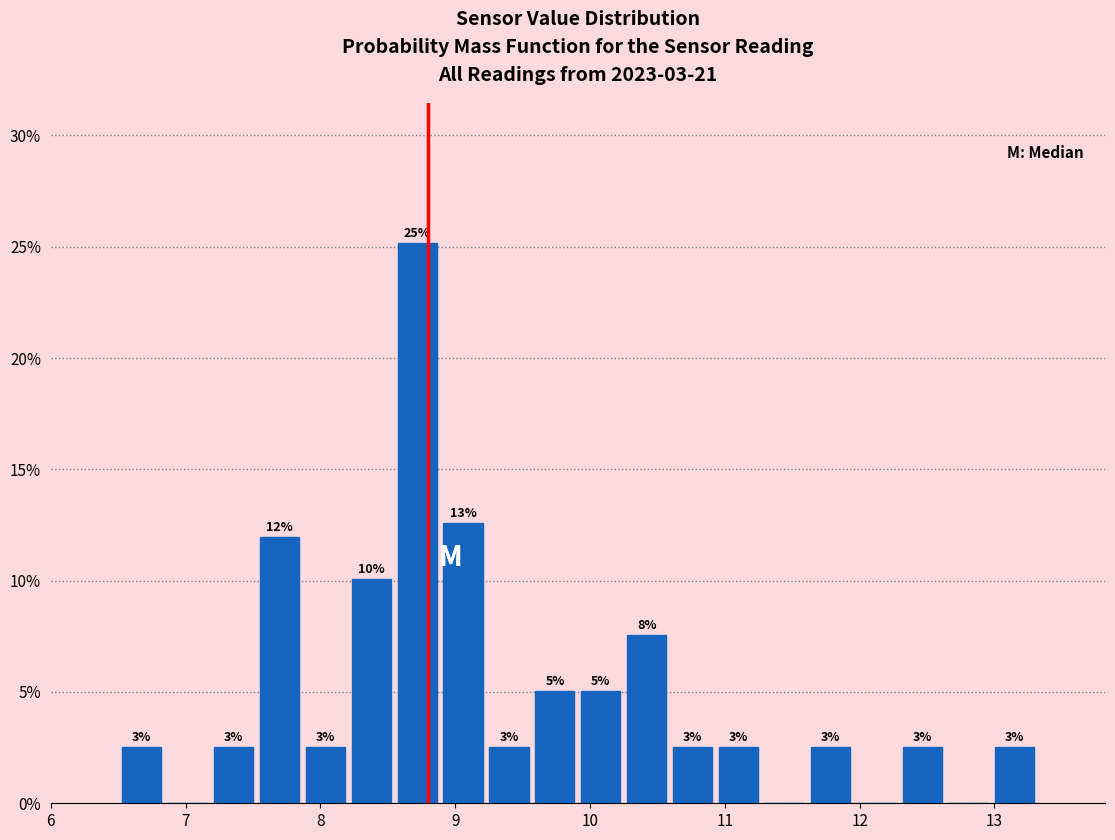

Around what value on the x-axis is the tallest bar? Give the approximate position of its centre, as read against the axis.

8.7